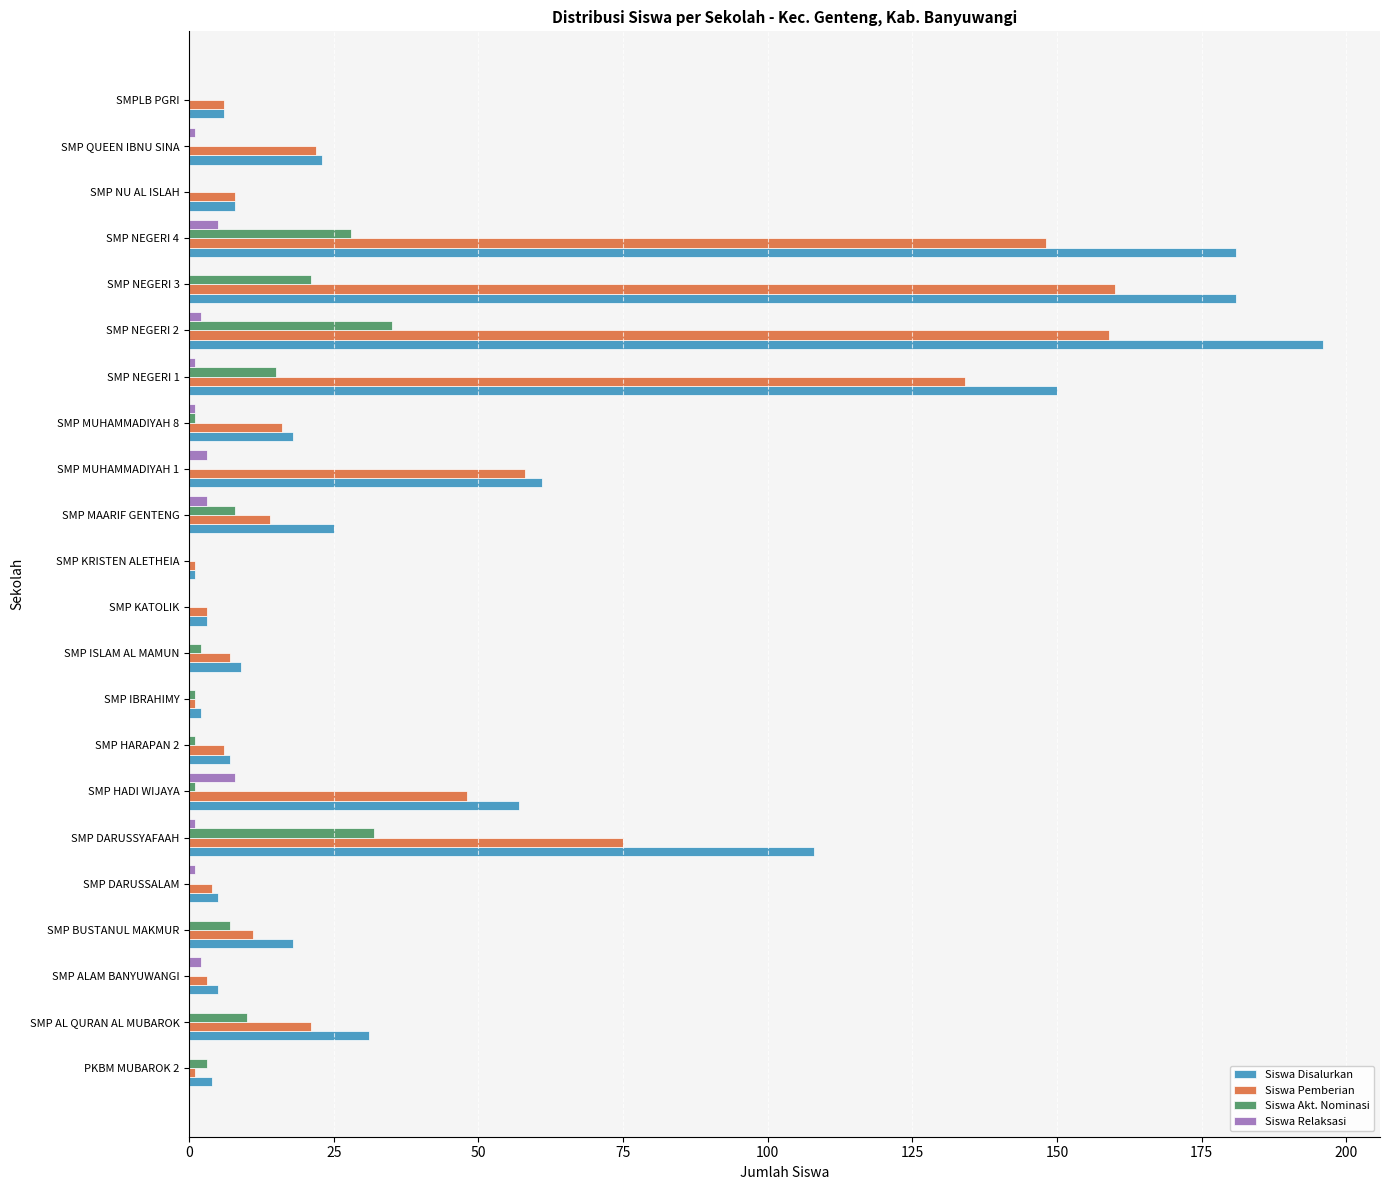

At which category does the chart reach its peak across all series?

SMP NEGERI 2